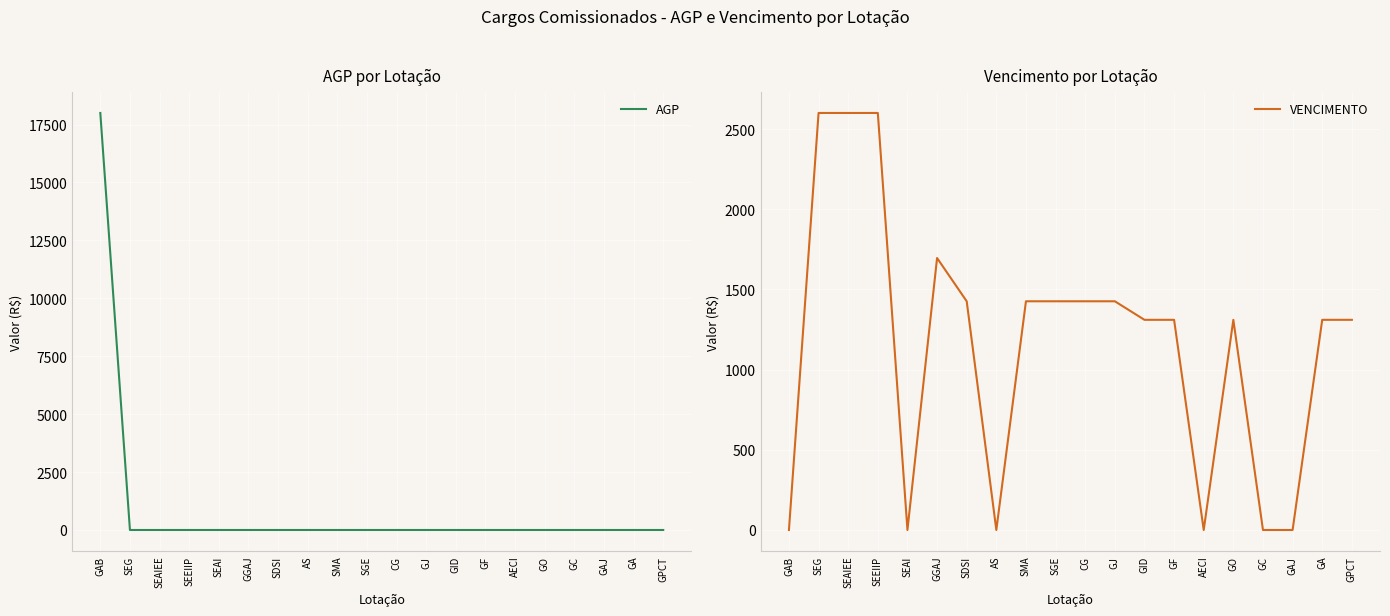

What is the label of the 7th point from the right?

GF